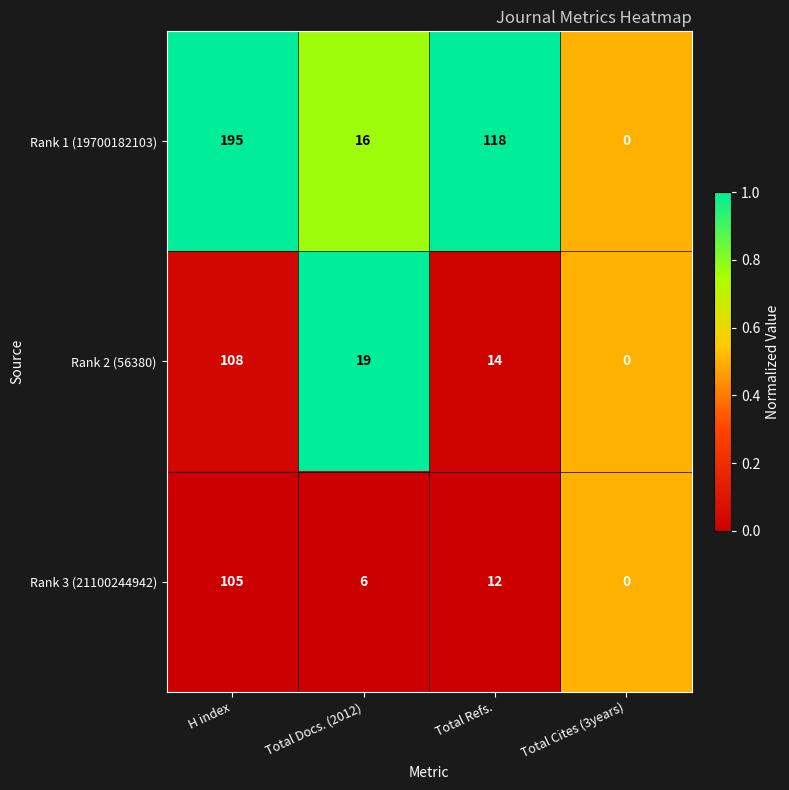

True or false: Rank 1 (19700182103) has a value of 77 at Total Cites (3years).

False